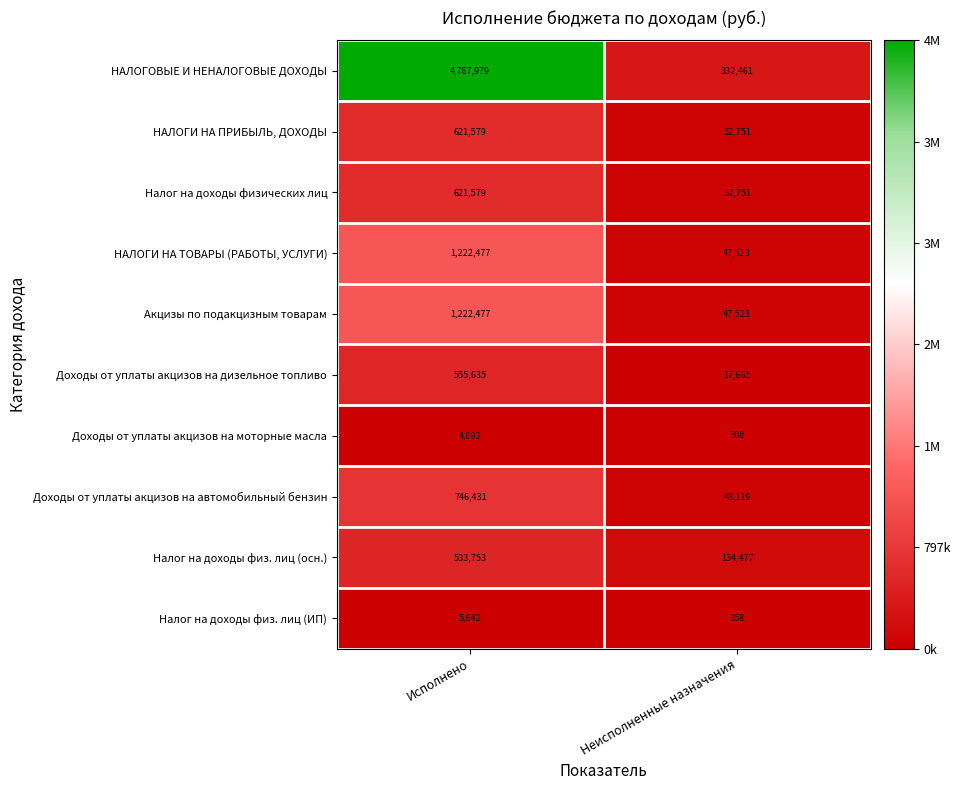

What is the sum of all НАЛОГИ НА ПРИБЫЛЬ, ДОХОДЫ values?

674330